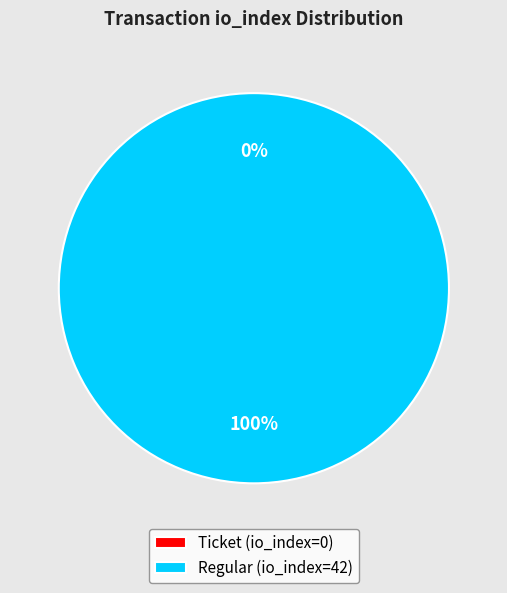

Is there any slice that represents more than half of the pie?

Yes